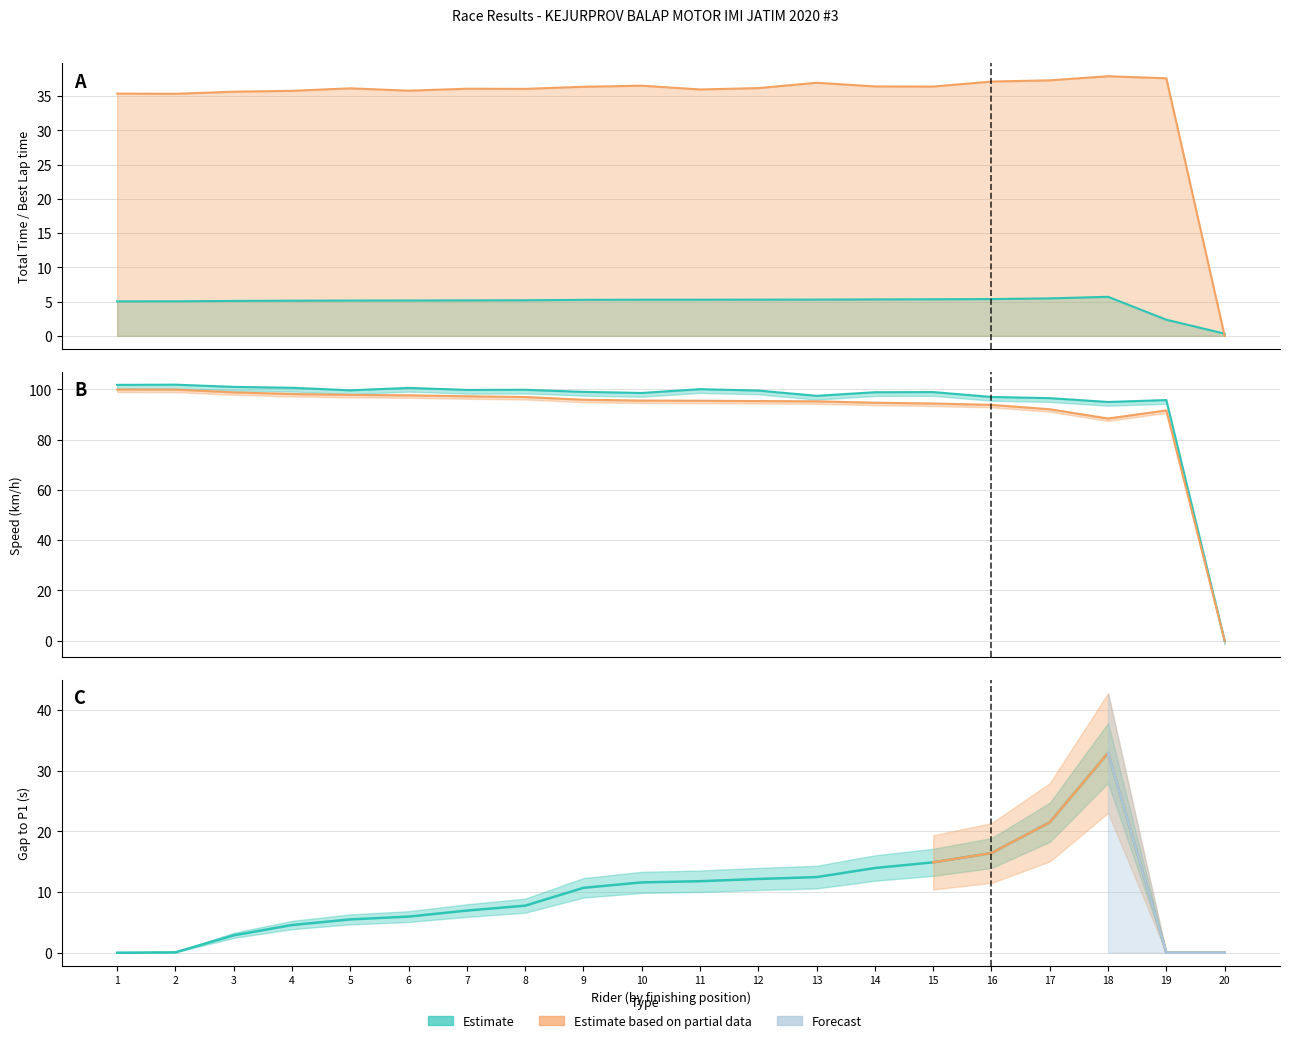

How many times do Total Time and Best Speed cross each other?

1